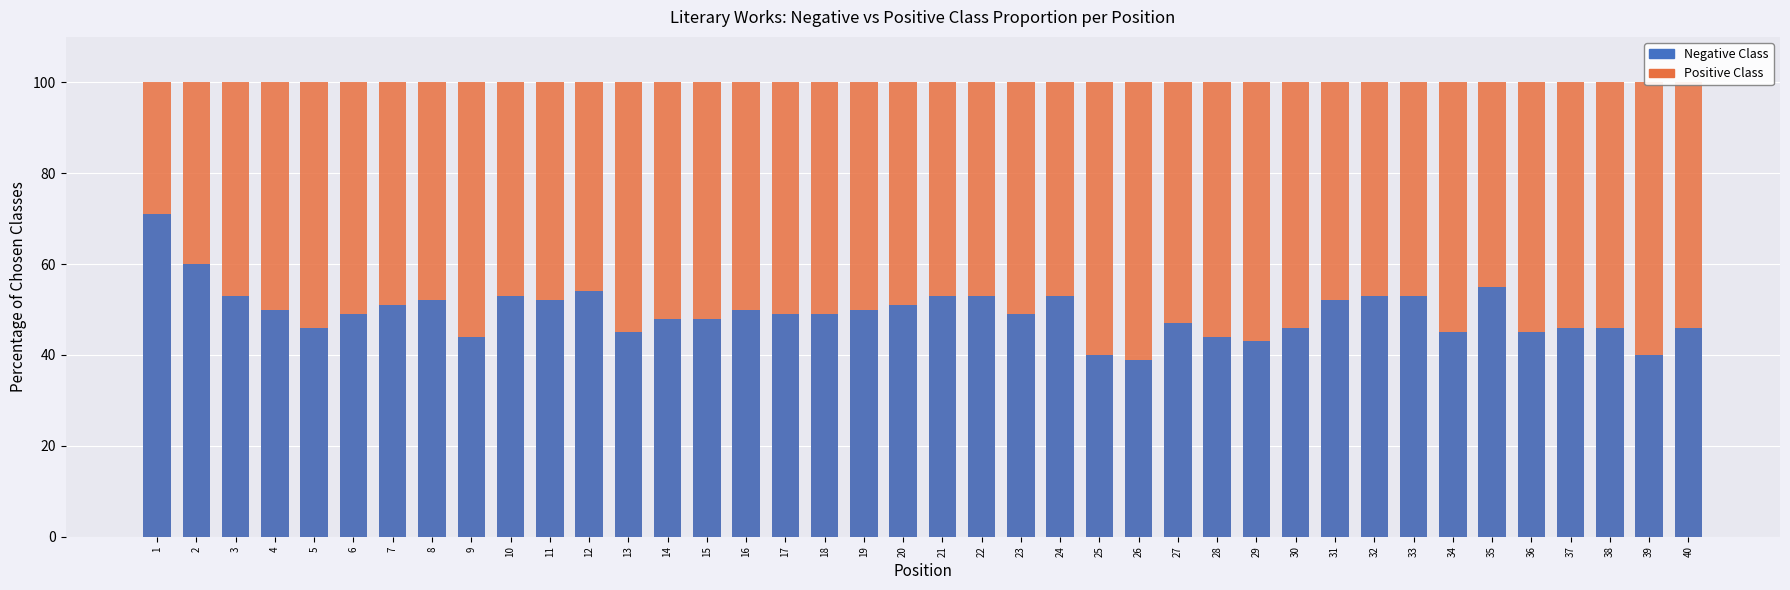

What is the value of the Negative Class bar at the 33rd from the left?

53